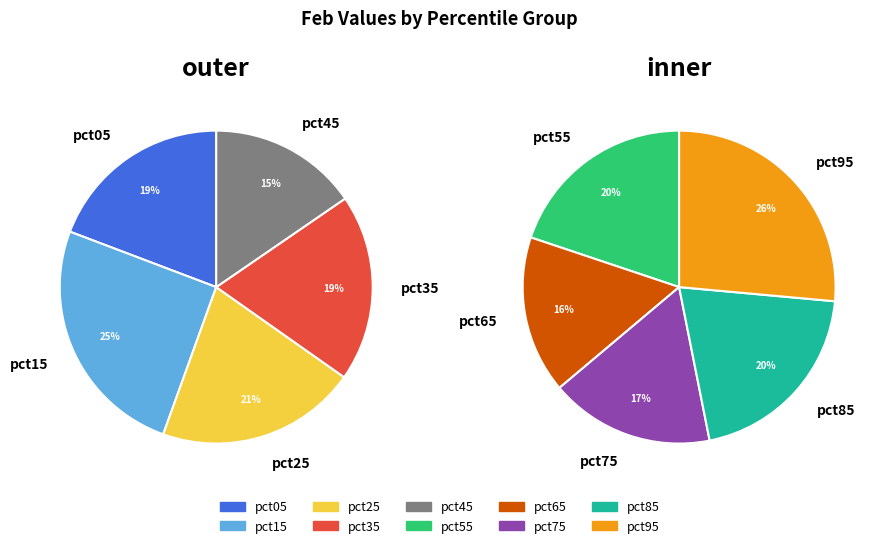

Count the number of slices in the pie.

10